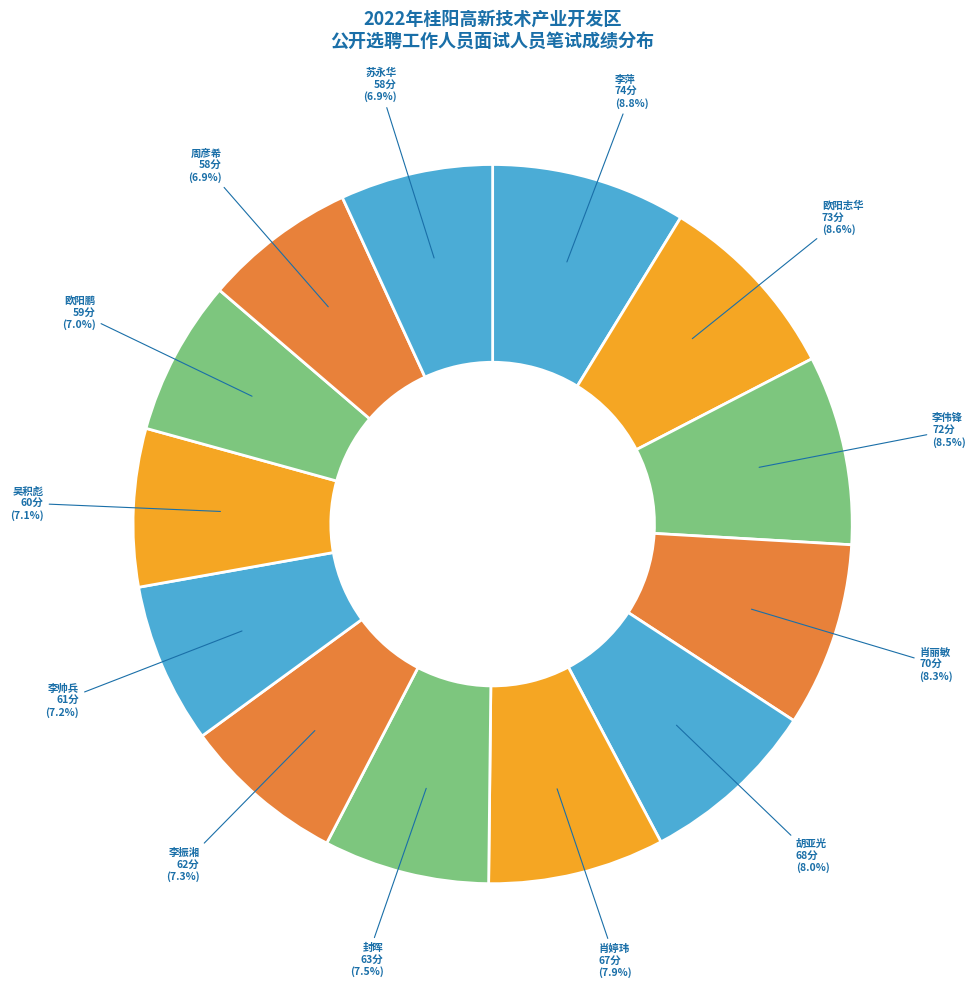

Rank the categories by value from highest to lowest.

李萍, 欧阳志华, 李伟锋, 肖丽敏, 胡亚光, 肖婷玮, 封晖, 李振湘, 李帅兵, 吴积彪, 欧阳鹏, 周彦希, 苏永华